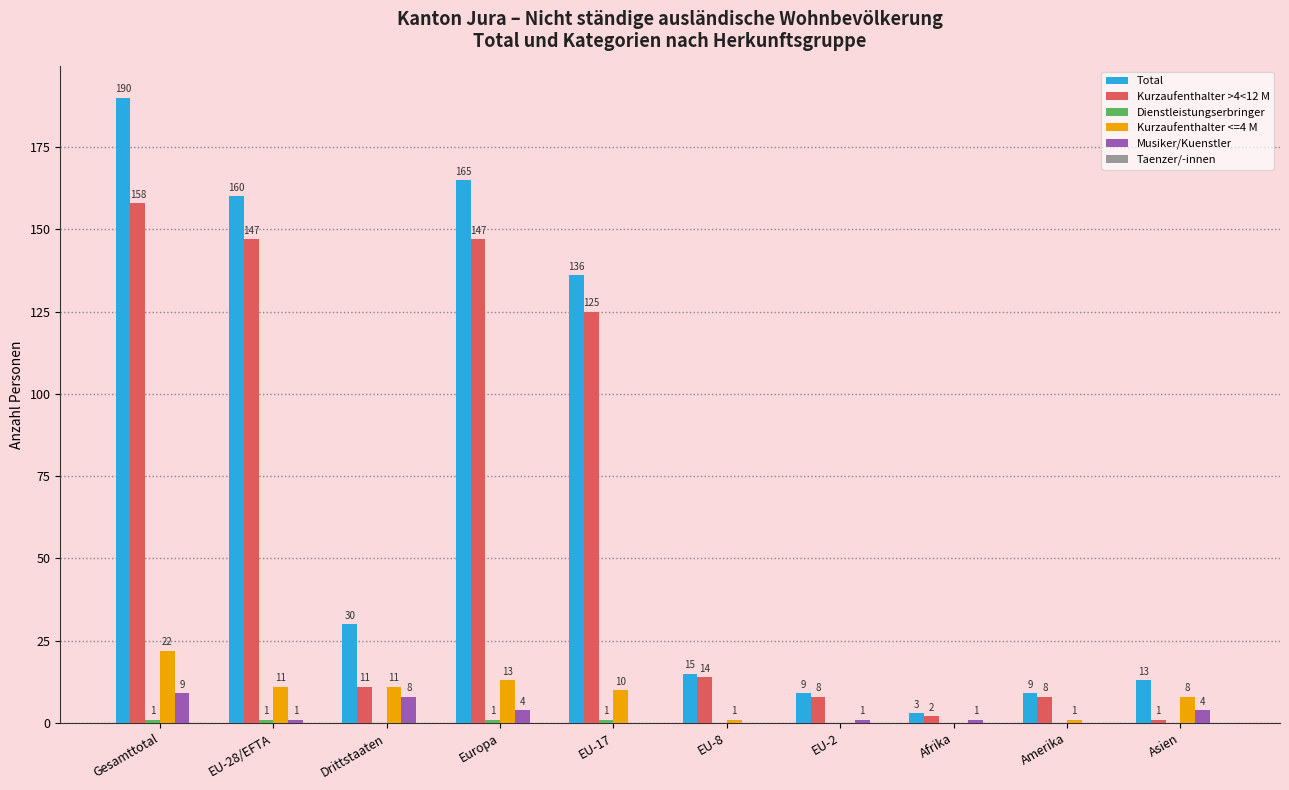

What is the greatest value displayed?

190